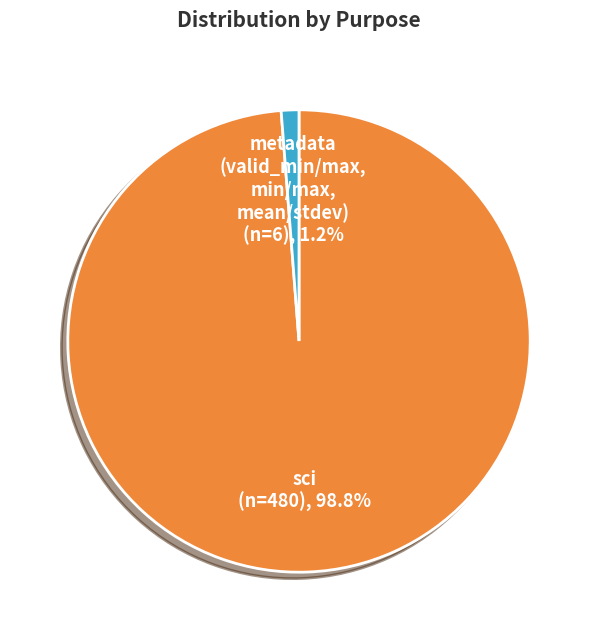

How many segments does this pie chart have?

2